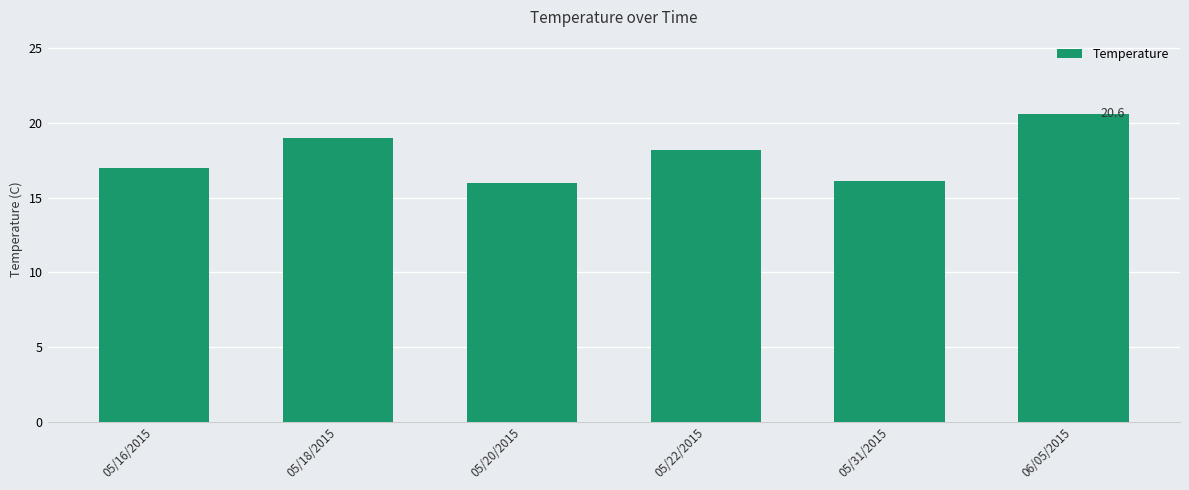

How many values are below 18?

3